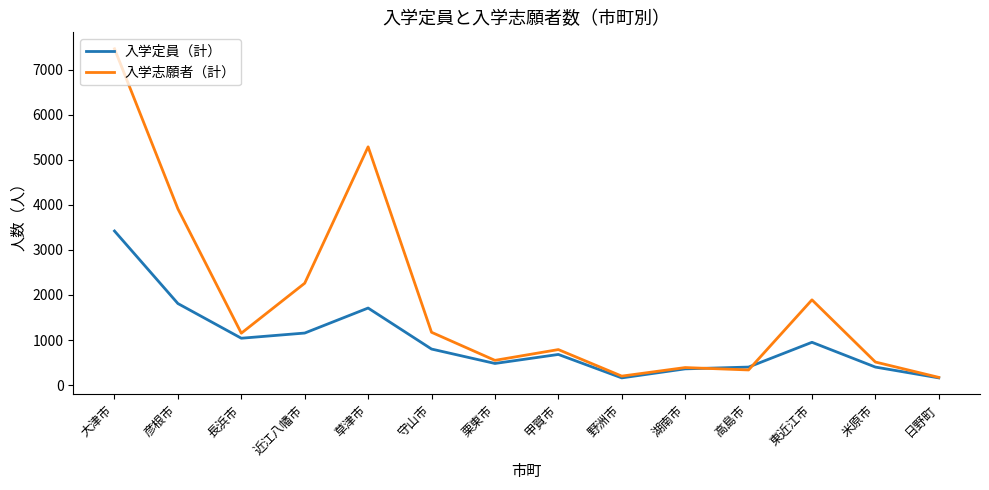

At which category does 入学志願者（計） reach its first local valley?

長浜市